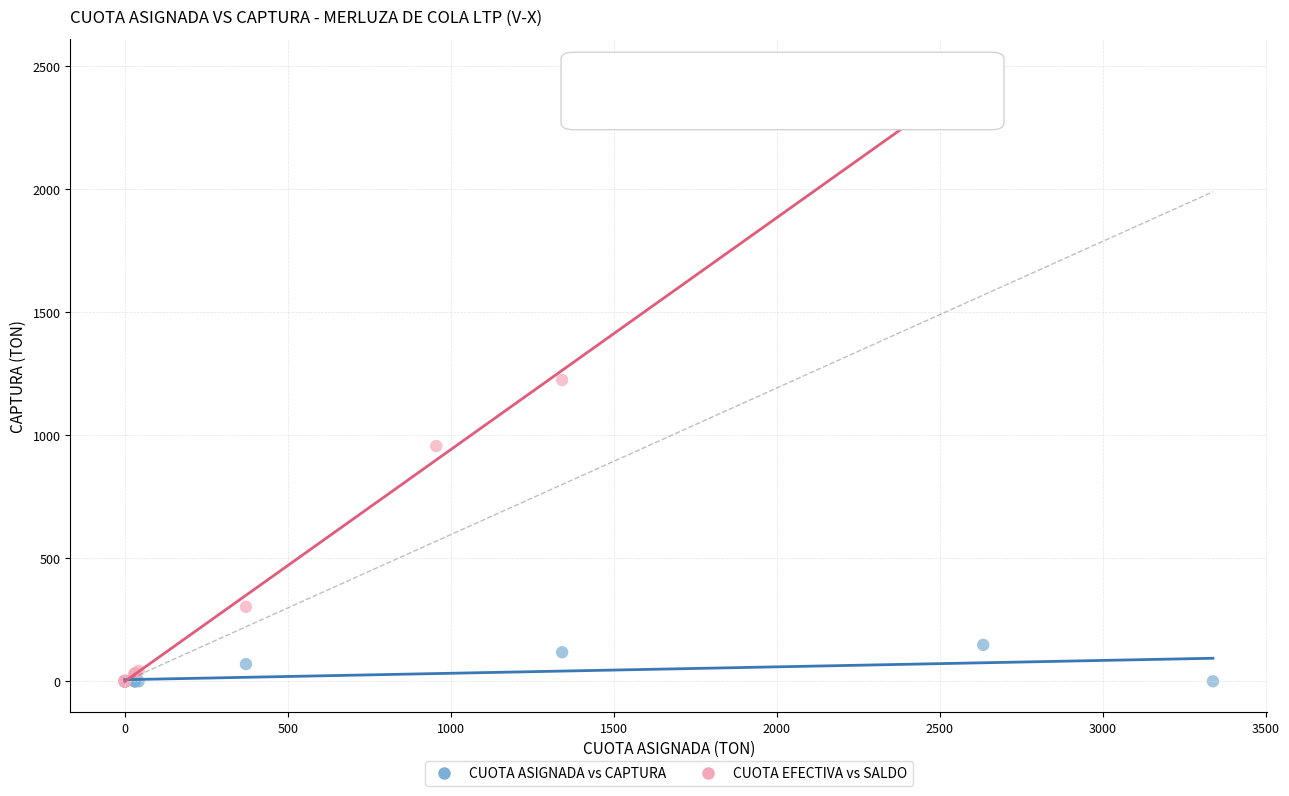

Which series reaches the maximum Y coordinate?

CUOTA EFECTIVA vs SALDO